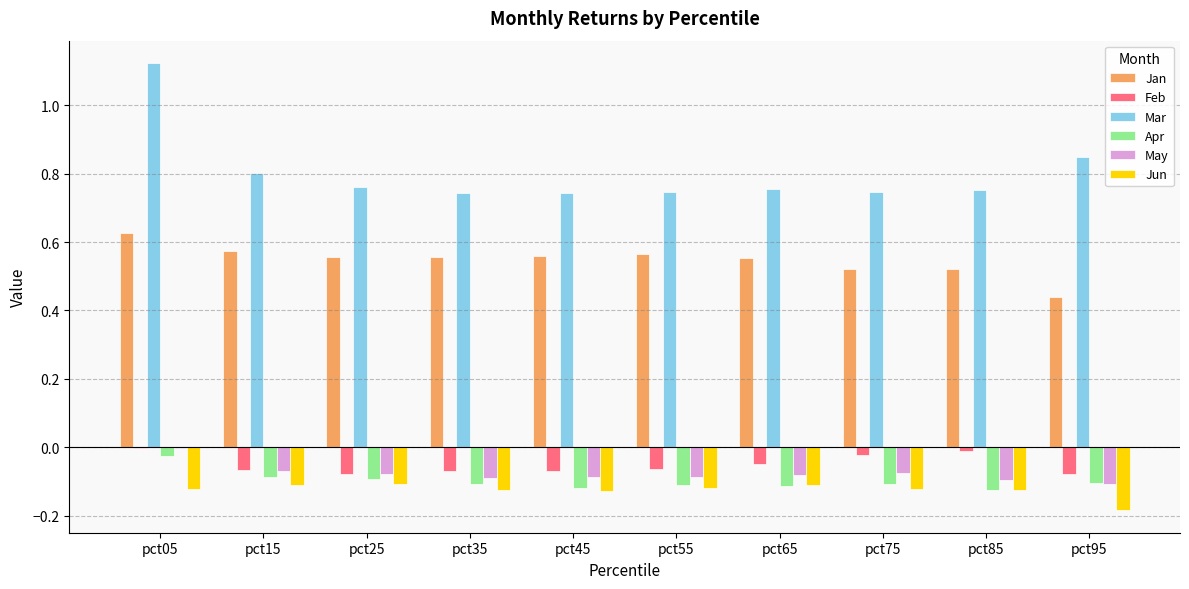

What is the spread (max minus min) of values at pct85?

0.9